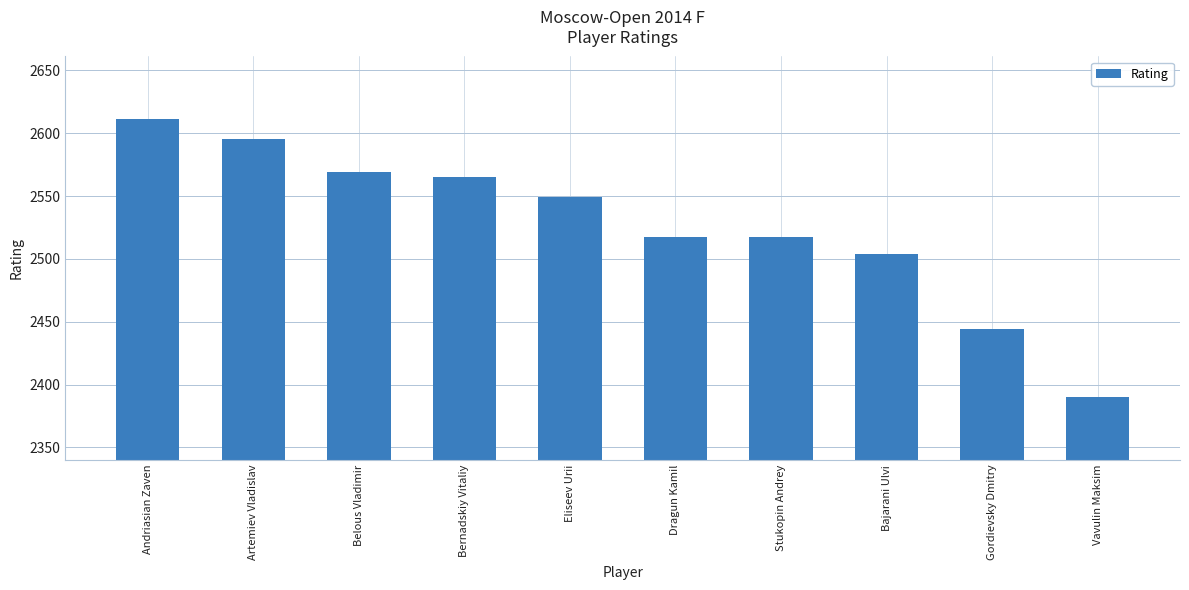

What is the label of the 1st bar from the right?

Vavulin Maksim